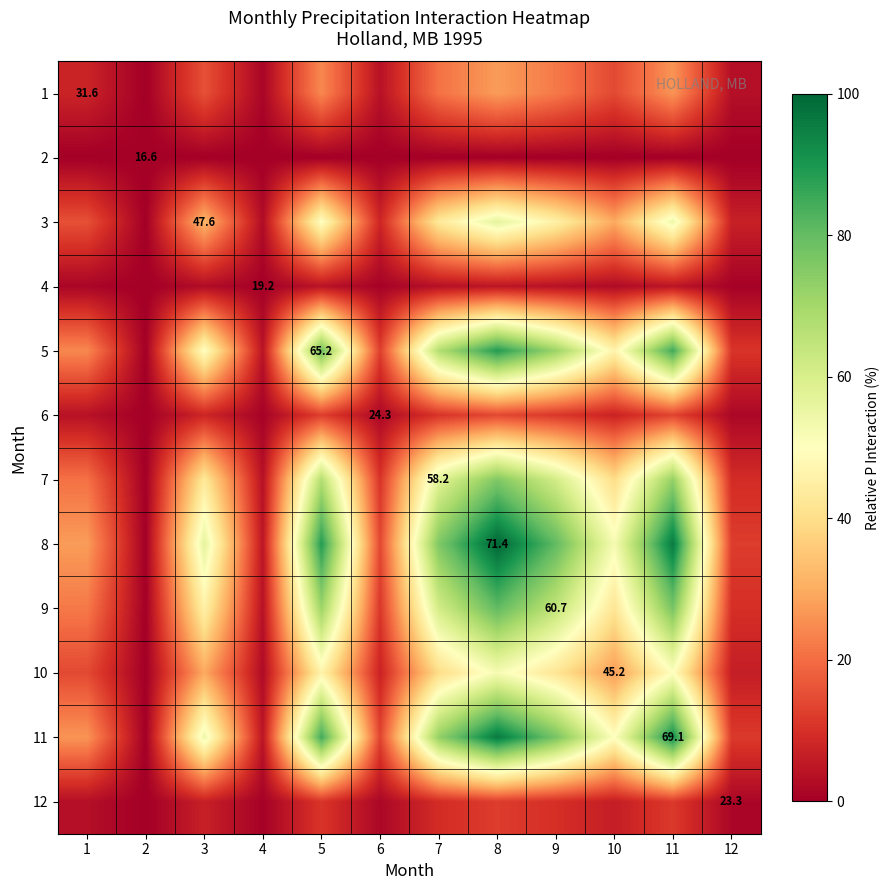

Which has a higher value, 9 or 10?

9